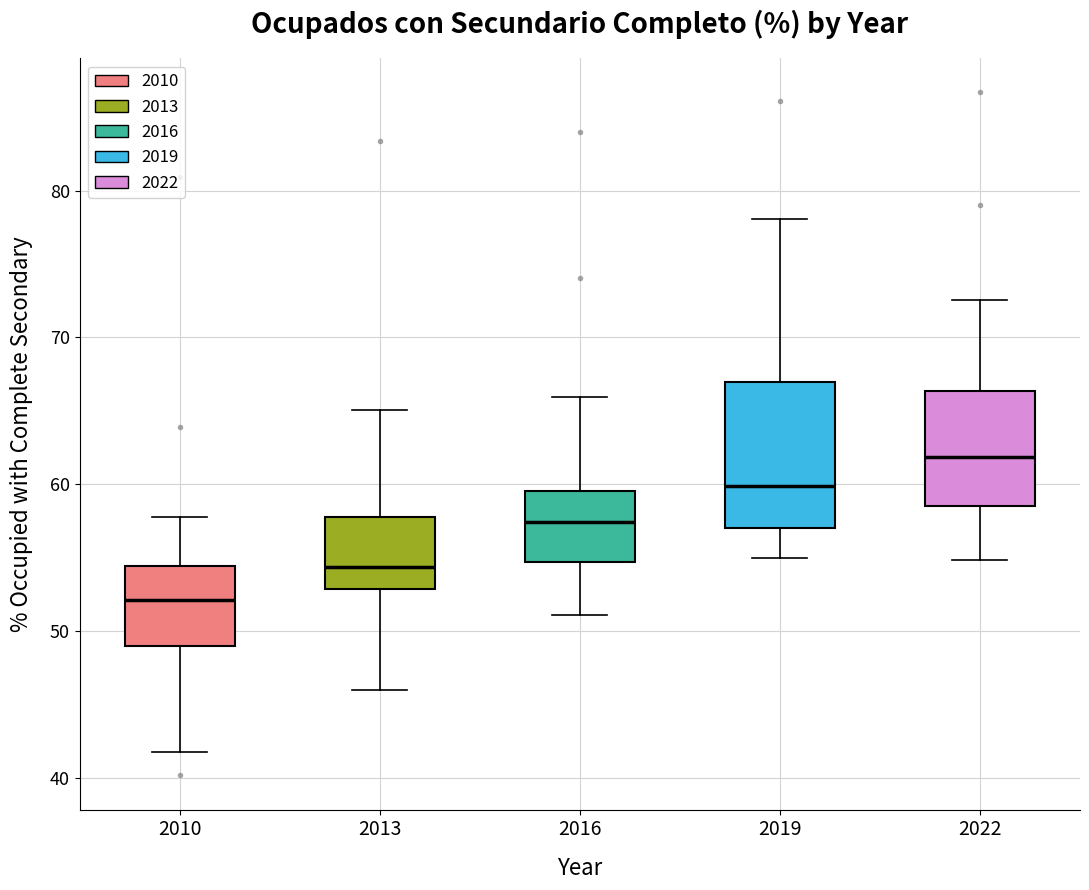

Where is the lower edge of the box at x = 2019 on the y-axis? The values are not printed on the chart, so give them approximately, as read against the axis.

57